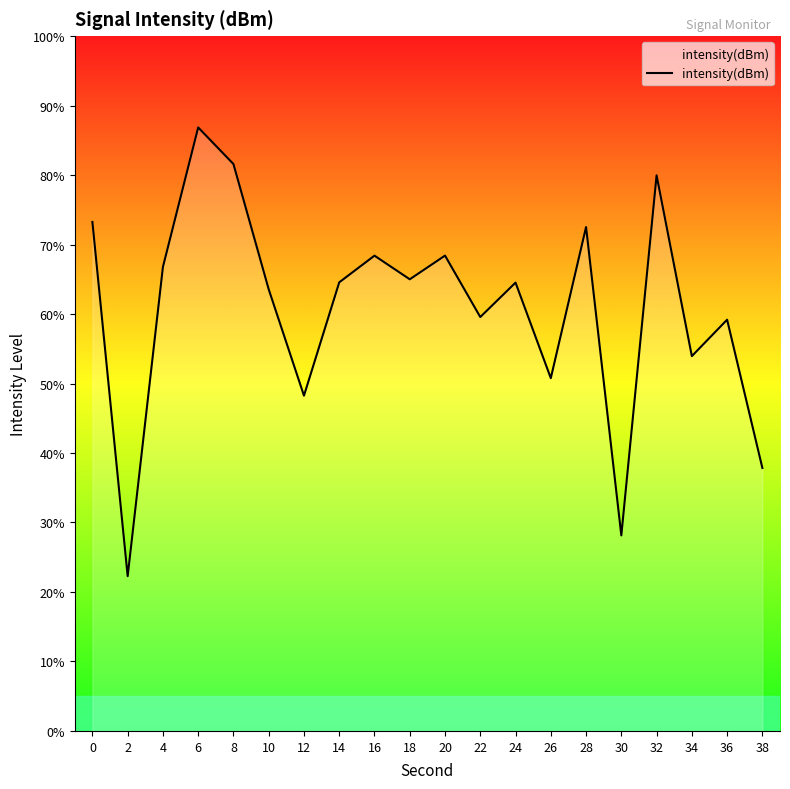

How many lines are shown in the chart?

1